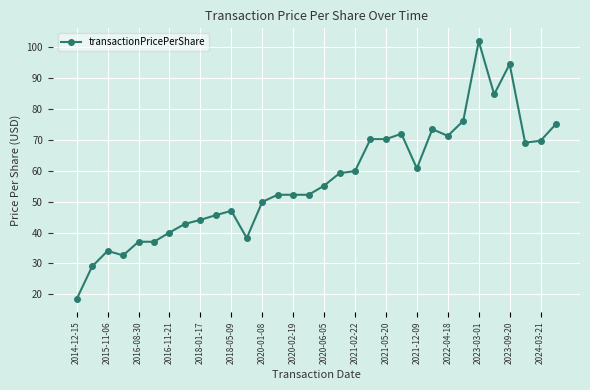

What is the maximum value shown in the chart?

102.0